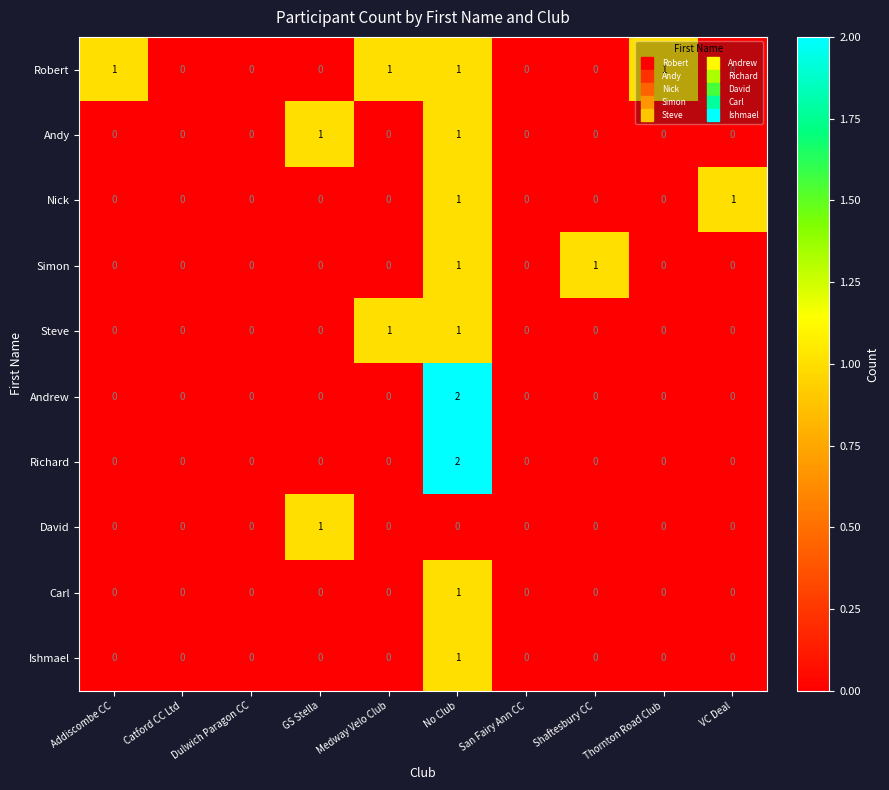

True or false: Steve has a value of 1 at Medway Velo Club.

True